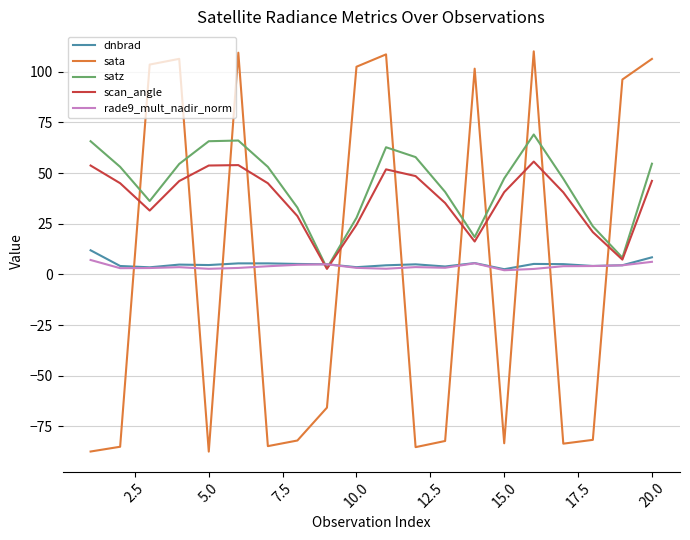

In satz, how many points are lower than both neighbors (excluding endpoints)?

4